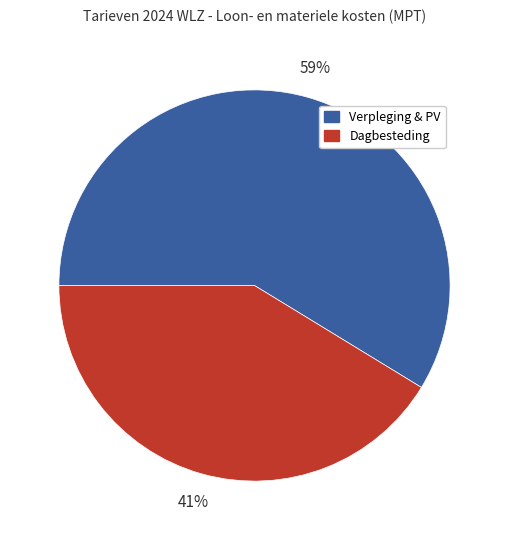

Is there any slice that represents more than half of the pie?

Yes